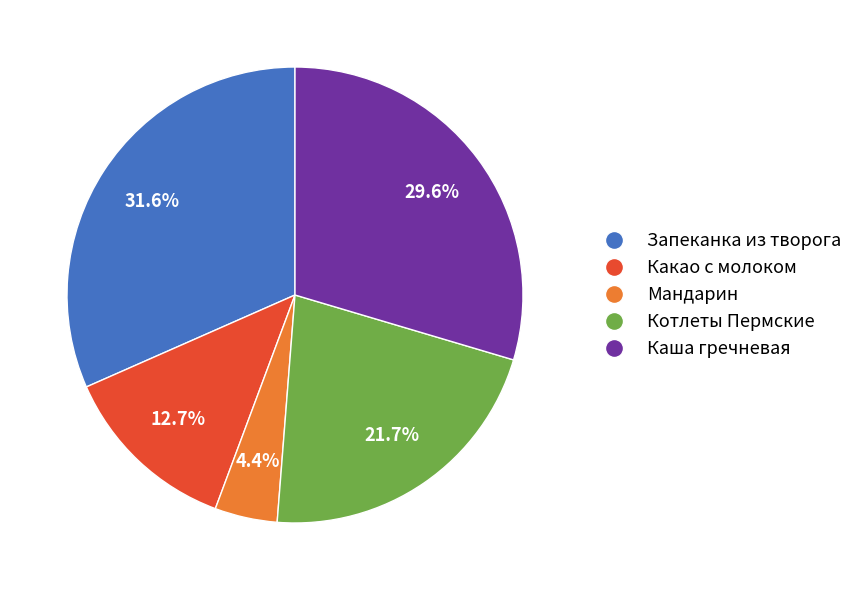

To the nearest percent, what is the difference between the largest and smallest slice percentages?

27%